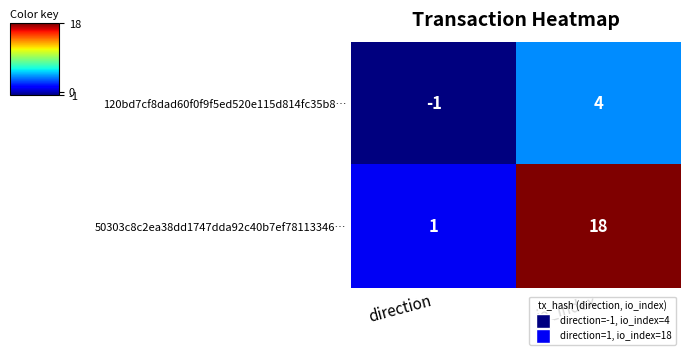

At which category is the sum across all series the highest?

io_index